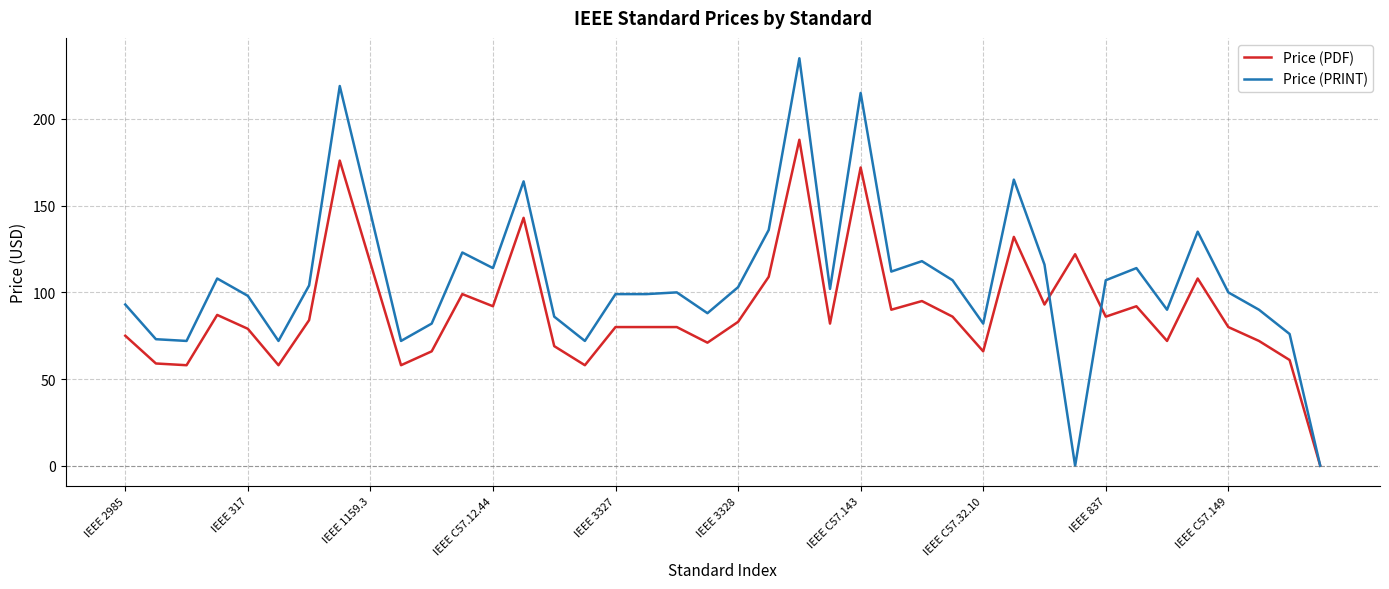

What is the greatest value displayed?

235